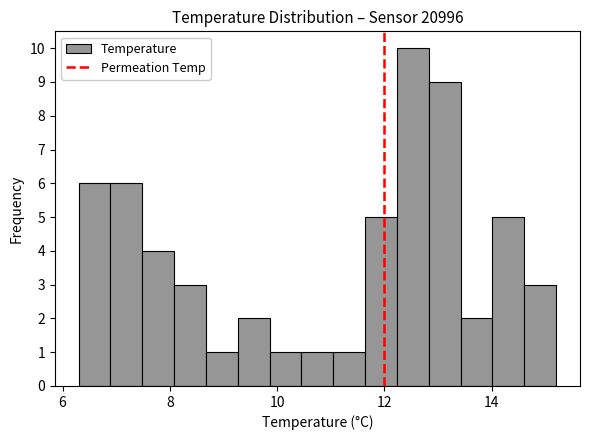

Around what value on the x-axis is the tallest bar? Give the approximate position of its centre, as read against the axis.

12.6